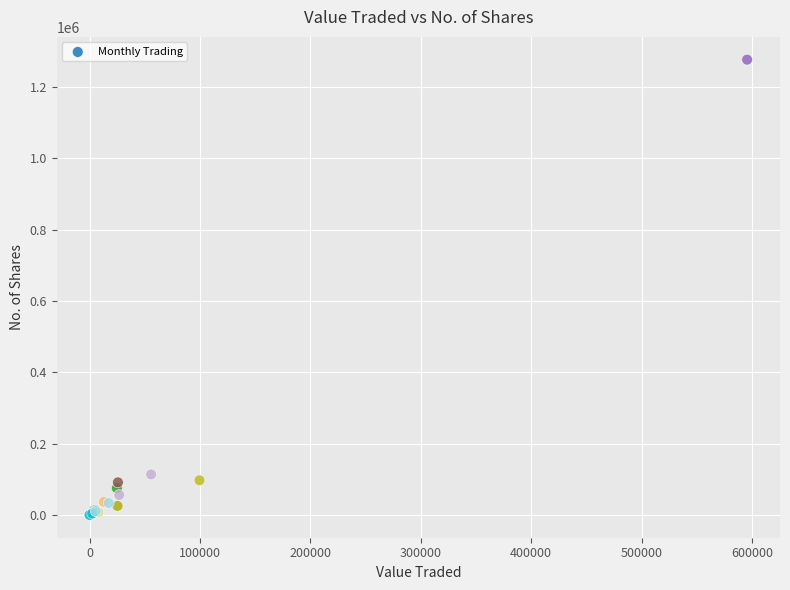

What Y value in the scatter plot is closest to 638355?

113710